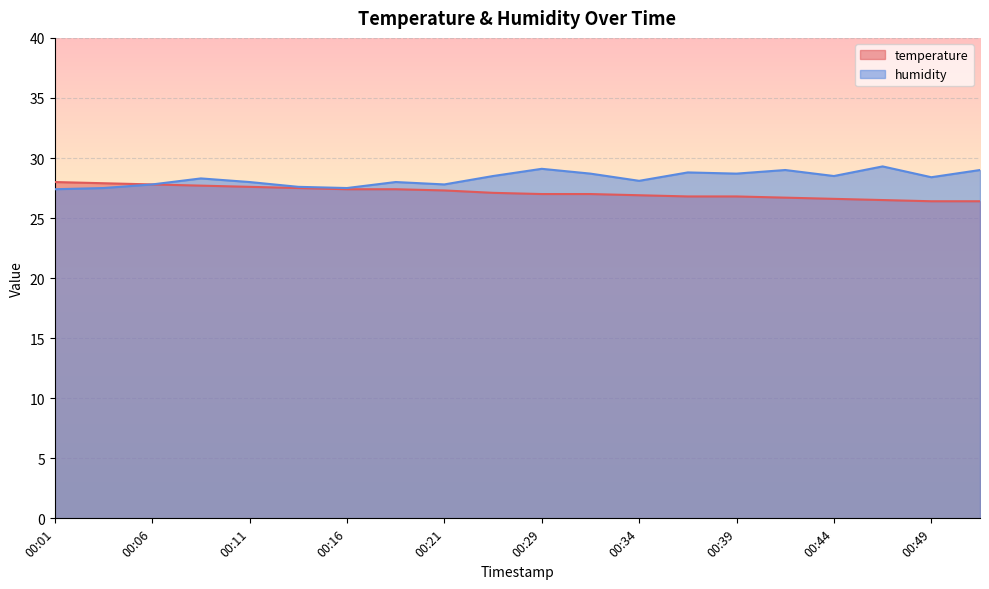

What is the difference between the highest and lowest values at 00:03?

0.4